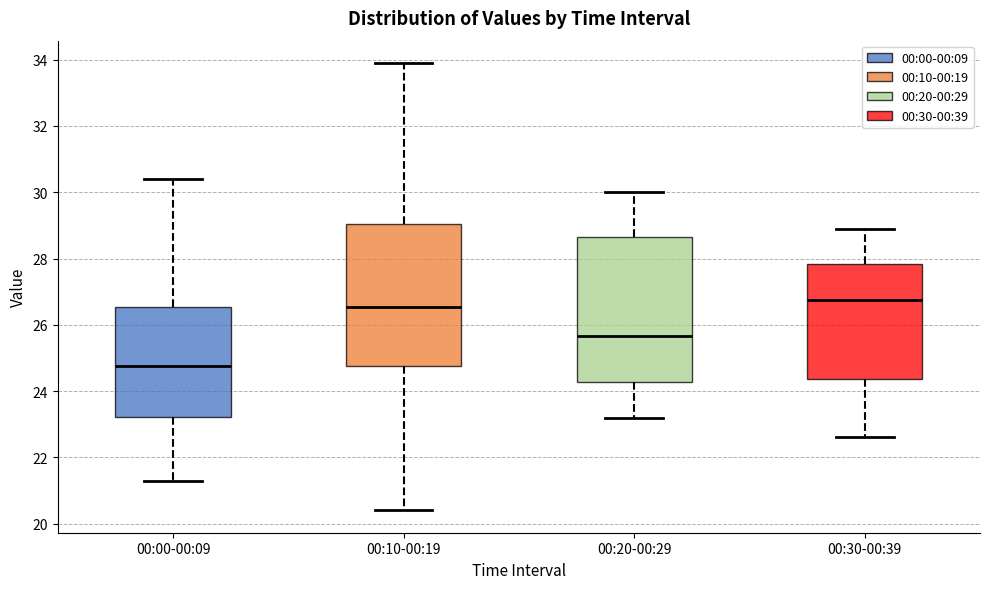

Reading left to right, transcribe this box plot: for each box, give where its median line is, the range the box spans, and where its two whiskers end, as read against the y-axis. The values are not printed on the chart, so give them approximately, as read against the axis.

00:00-00:09: median 24.8, box 23.2 to 26.6, whiskers 21.4 to 30.4
00:10-00:19: median 26.6, box 24.8 to 29.0, whiskers 20.4 to 34.0
00:20-00:29: median 25.6, box 24.2 to 28.6, whiskers 23.2 to 30.0
00:30-00:39: median 26.8, box 24.4 to 27.8, whiskers 22.6 to 29.0